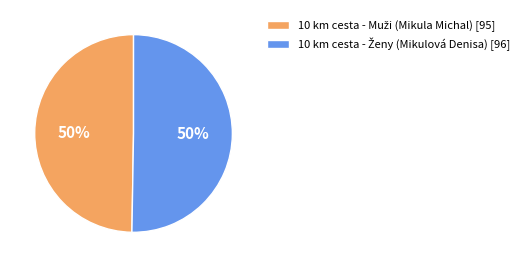

To the nearest percent, what is the average slice percentage?

50%